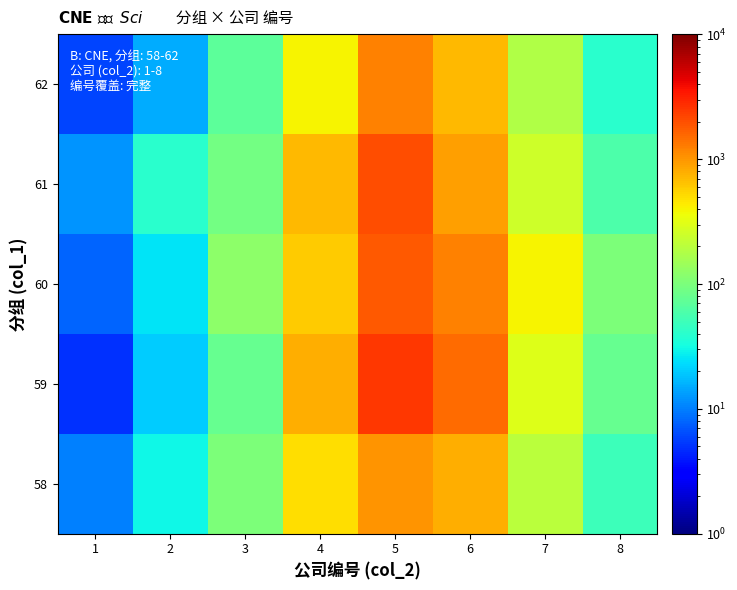

At how many categories does at least one series exceed 900?

2